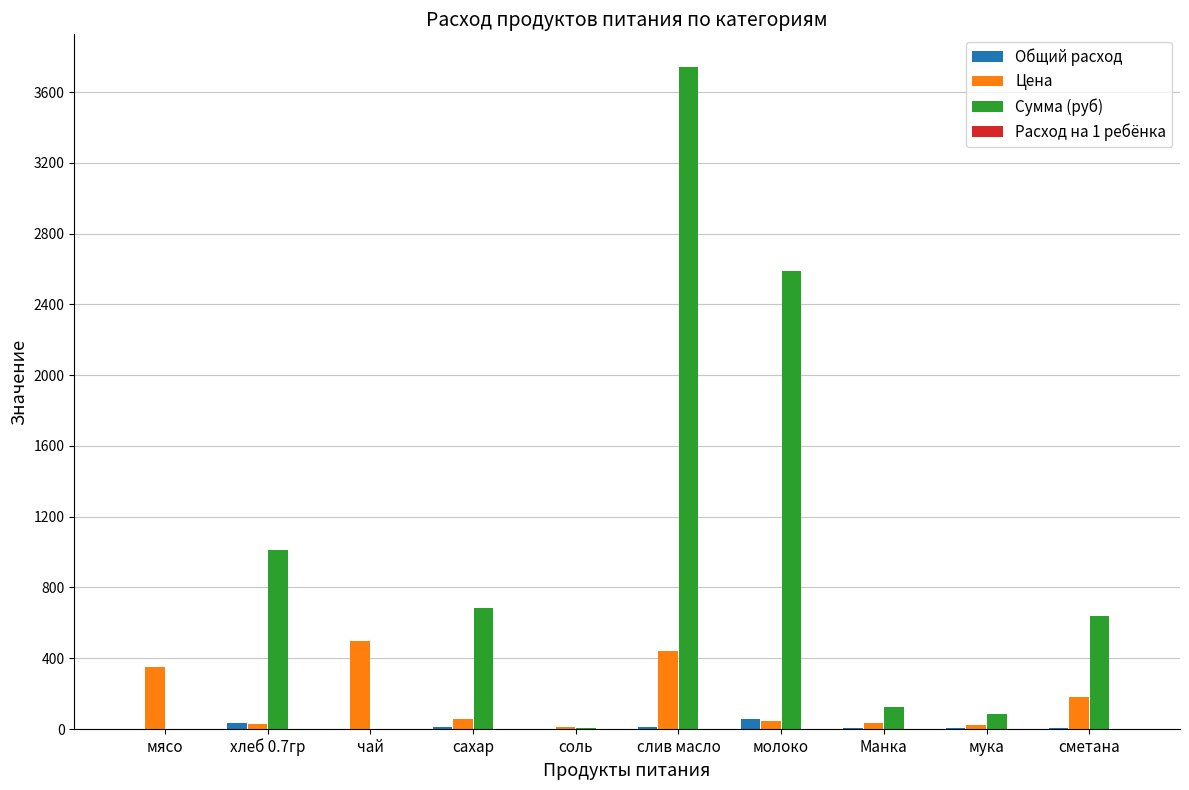

Count the number of data series in this chart.

4